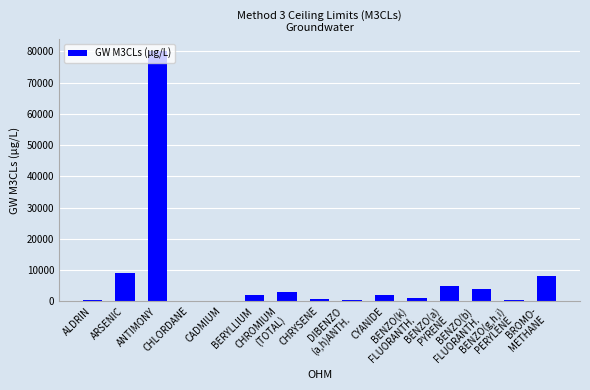

Where does the data first go above 2000?

ARSENIC